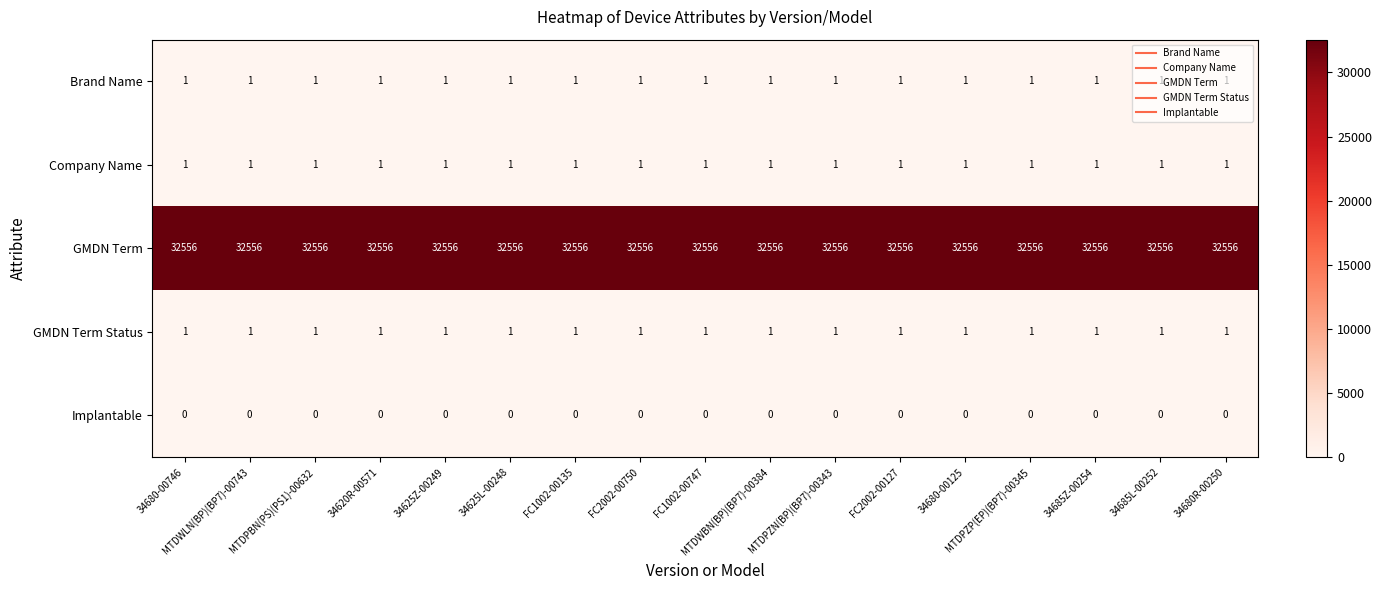

The Brand Name series shows 1 at 34680-00746. True or false?

True